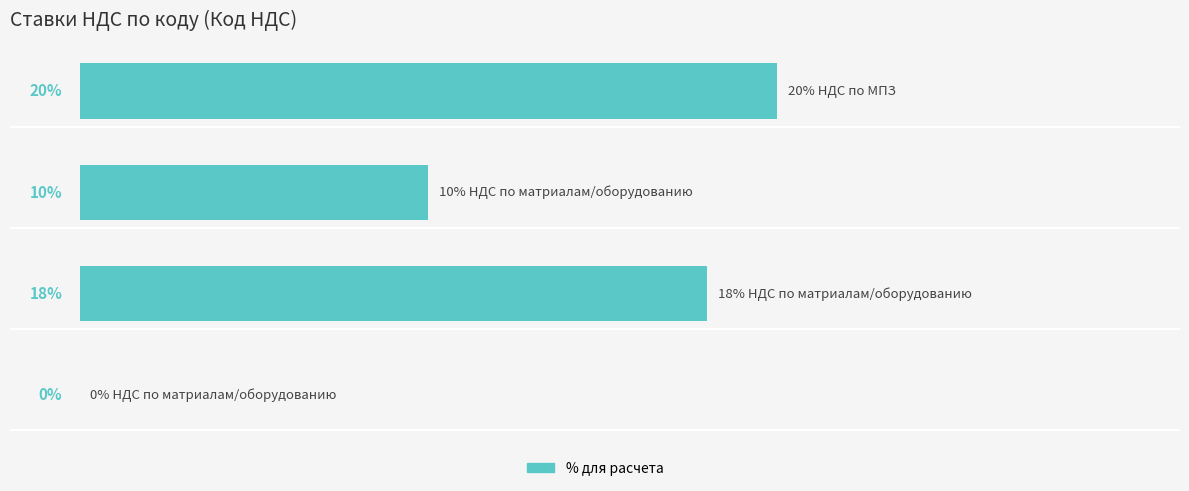

Are the bars horizontal?

Yes